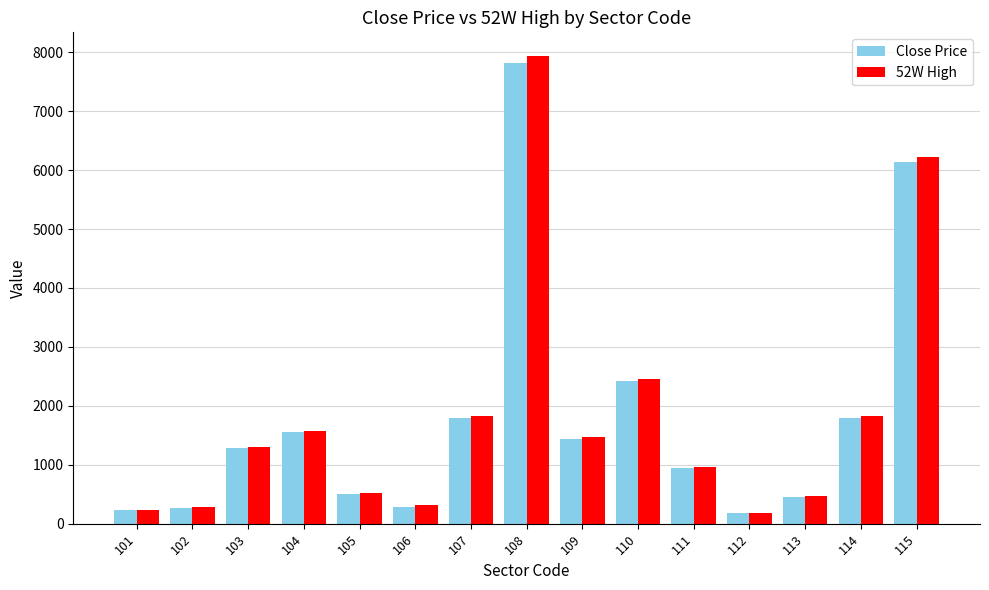

What value does the 52W High series have at 102?

280